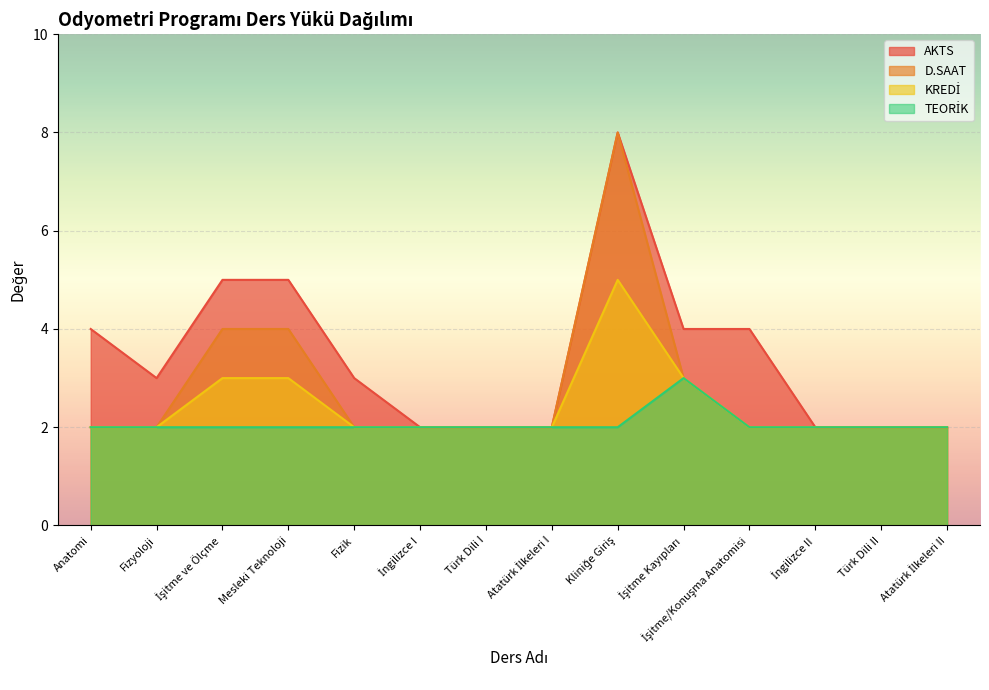

At how many categories does at least one series exceed 4?

3